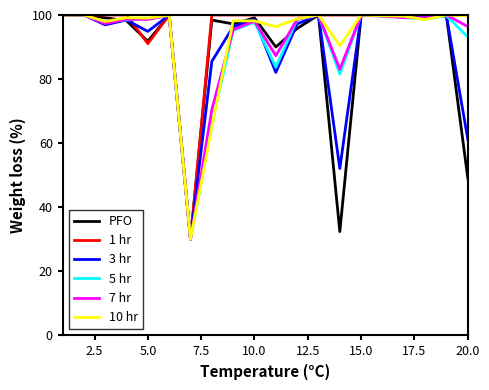

What is the lowest value of the 7 hr series?

30.0